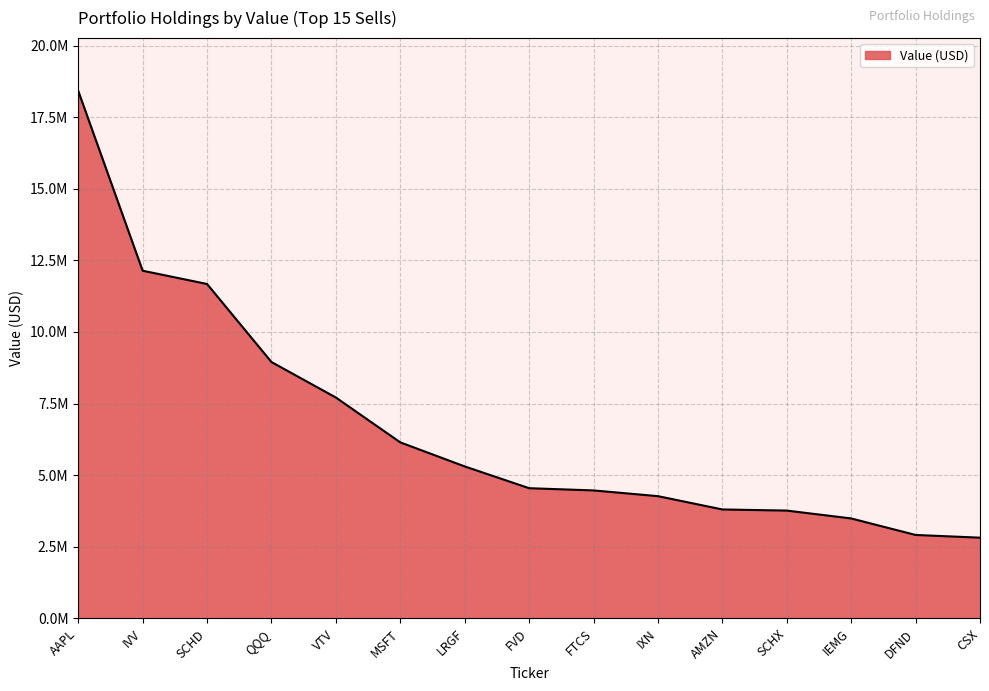

Does the chart have visible grid lines?

Yes